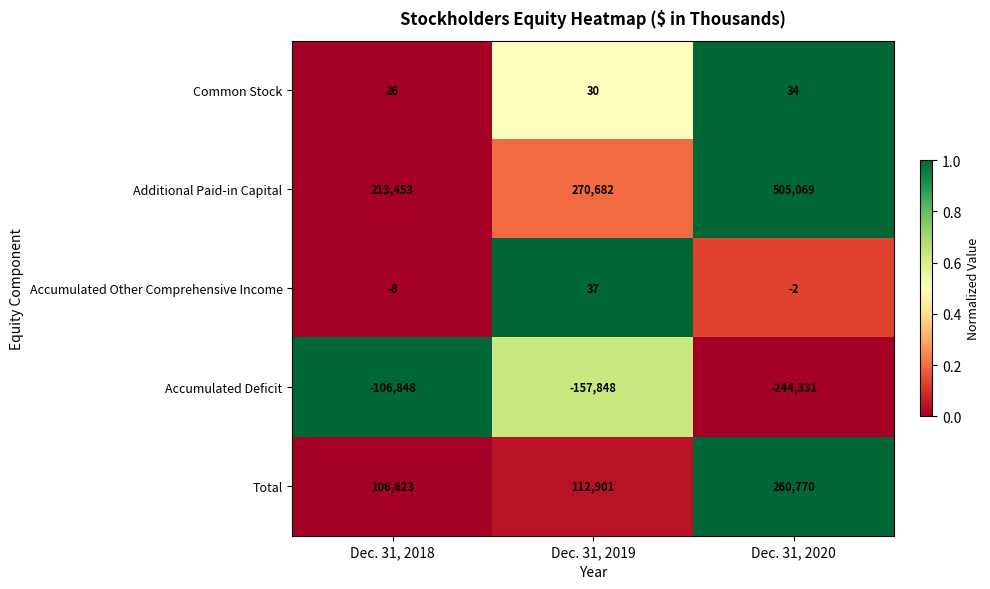

How many distinct data groups are displayed?

5